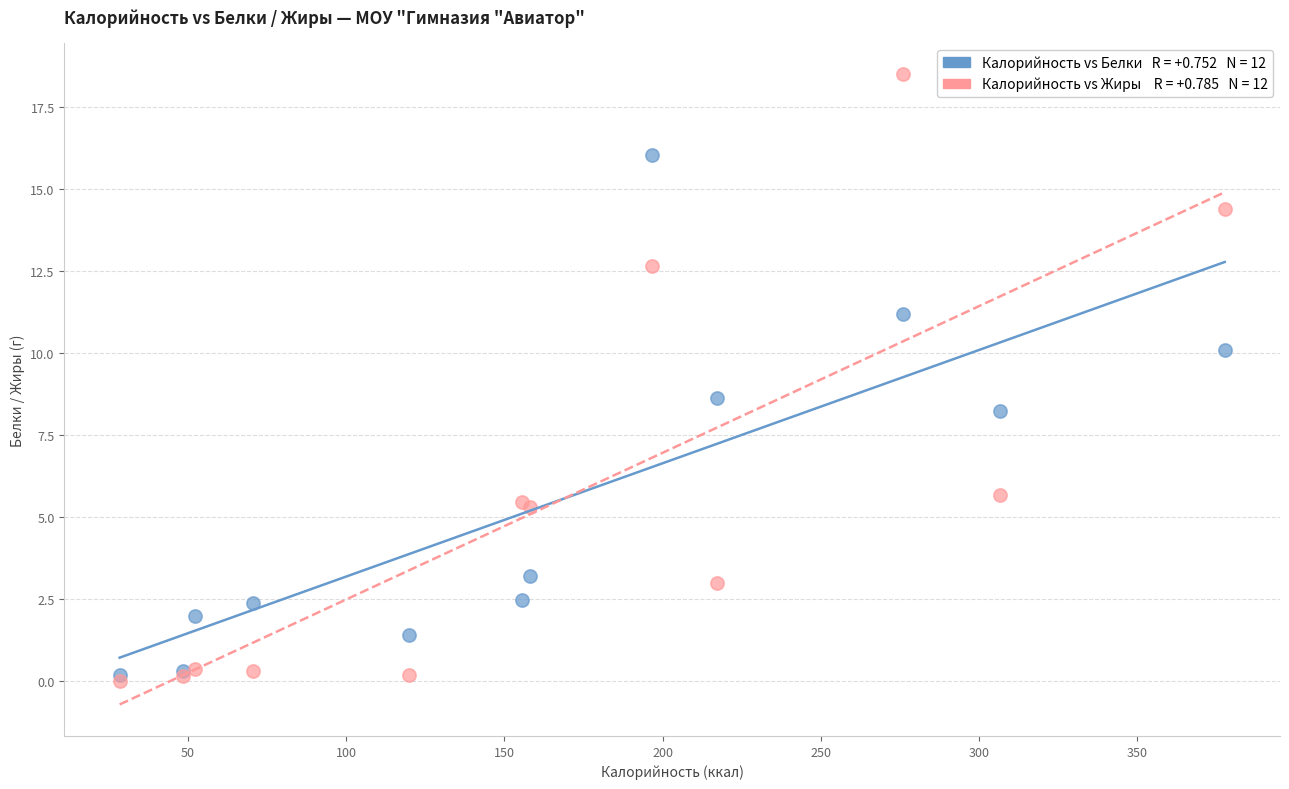

Across all series, what Y value is closest to 9?

8.6